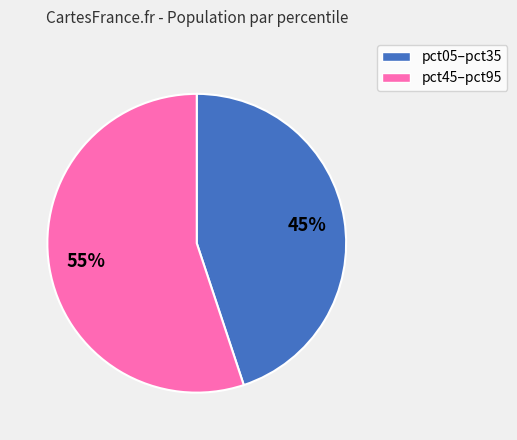

To the nearest percent, what is the difference between the largest and smallest slice percentages?

10%